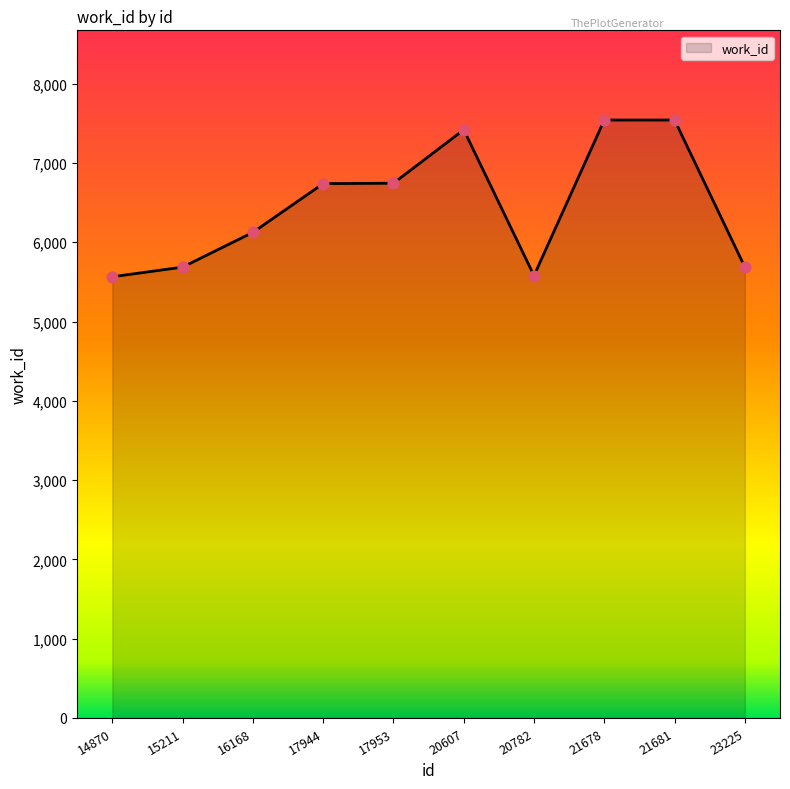

Between 23225 and 20607, which is larger?

20607